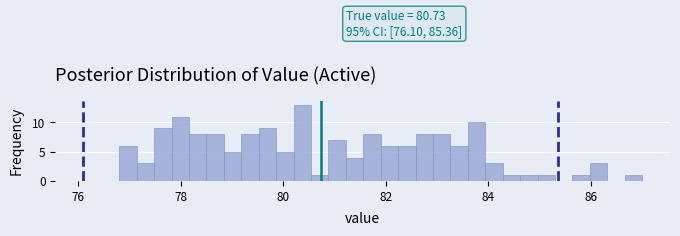

Around what value on the x-axis is the tallest bar? Give the approximate position of its centre, as read against the axis.

80.4